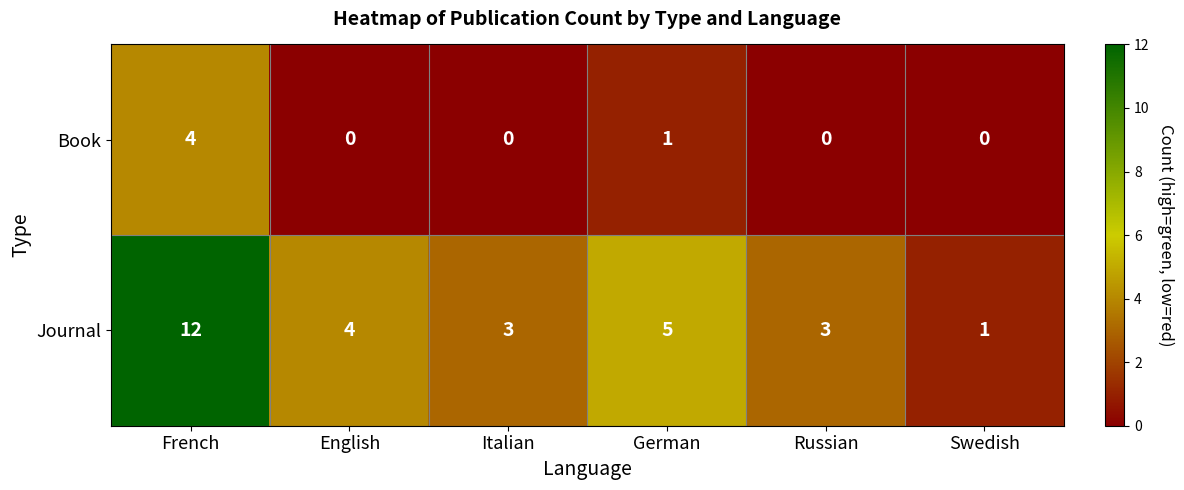

How many series are shown in this chart?

2